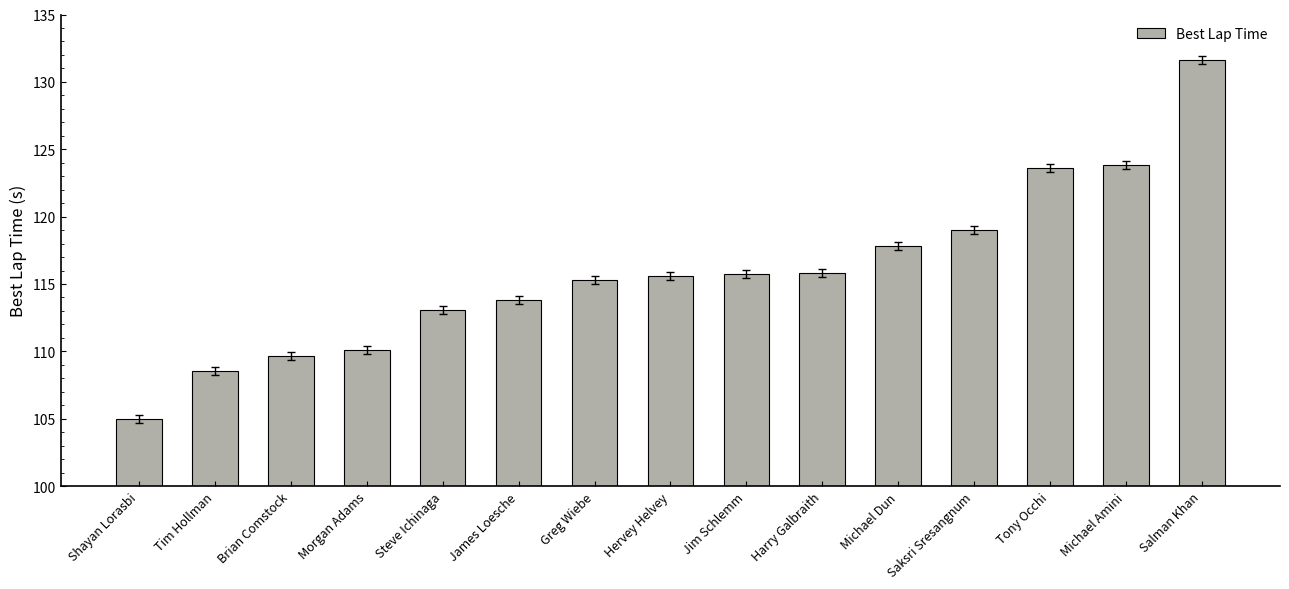

Does the chart contain stacked bars?

No